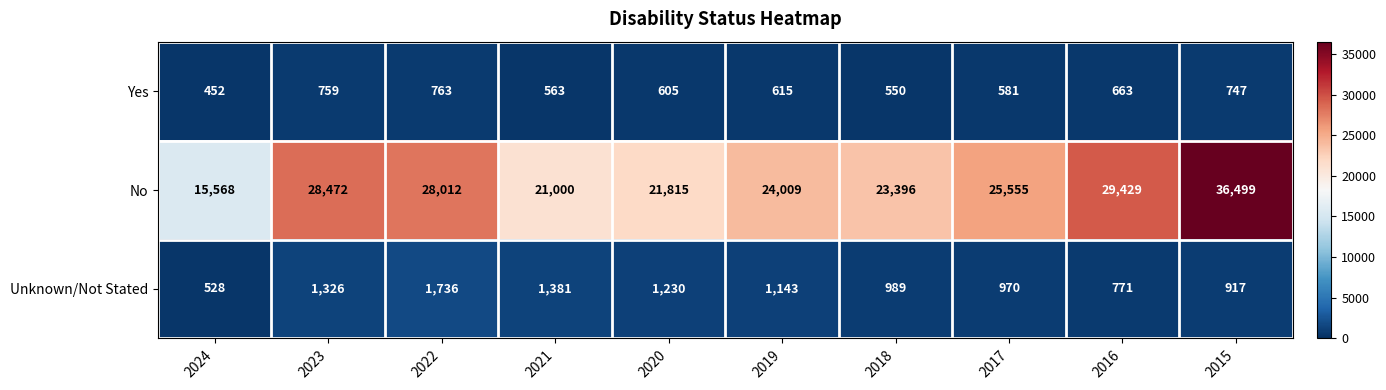

At which category is the sum across all series the highest?

2015